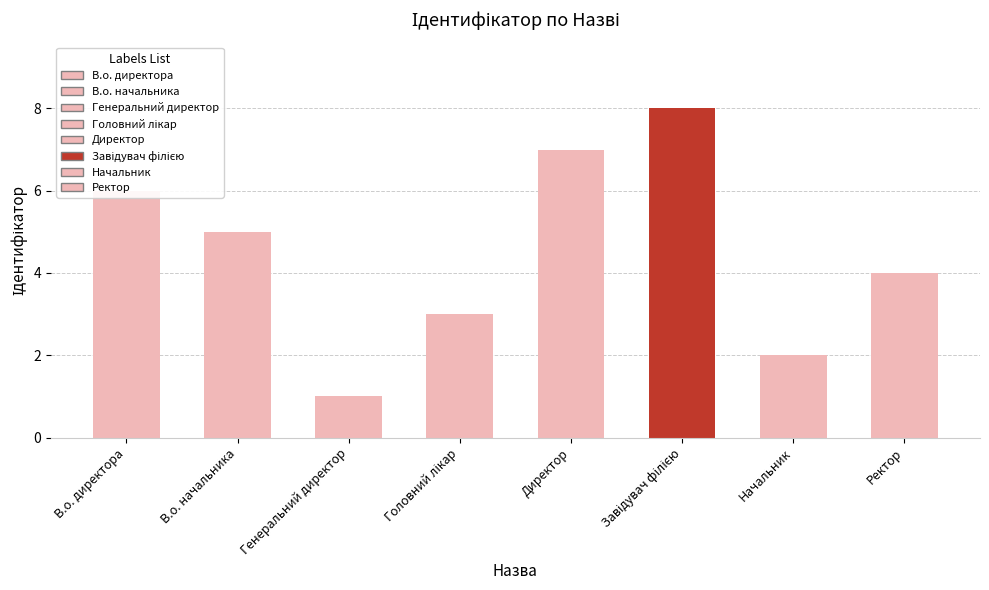

What is the label of the 8th bar from the right?

В.о. директора